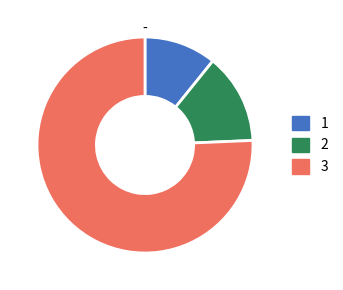

Which category has the biggest portion of the pie?

3